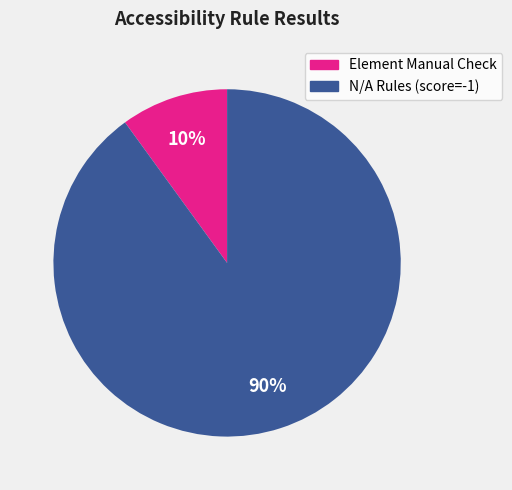

Does any single category account for the majority?

Yes